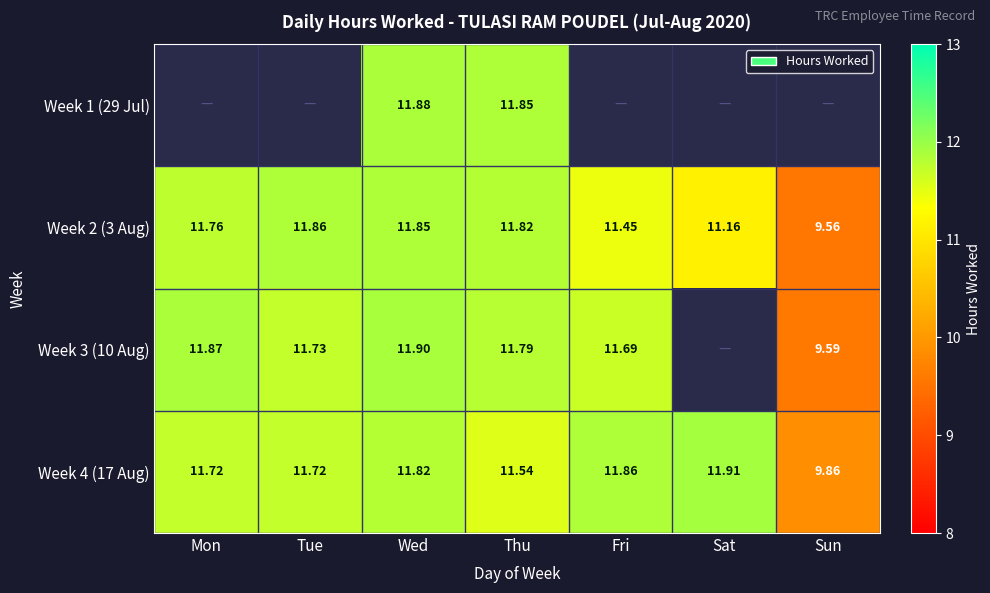

Is the value of Week 2 (3 Aug) at Thu greater than the value of Week 4 (17 Aug) at Thu?

Yes